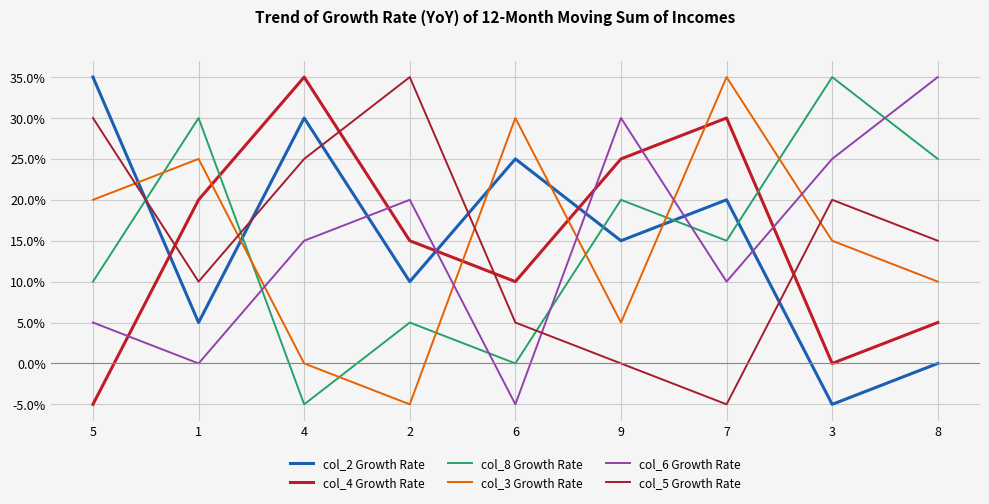

Is it true that col_5 Growth Rate equals 0.0 at 9?

True